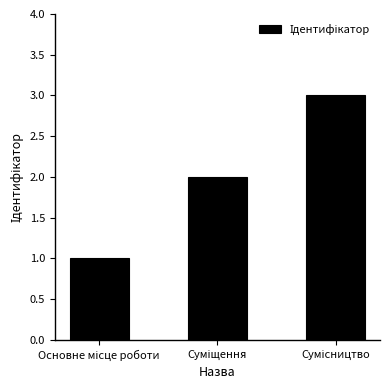

What is the greatest value displayed?

3